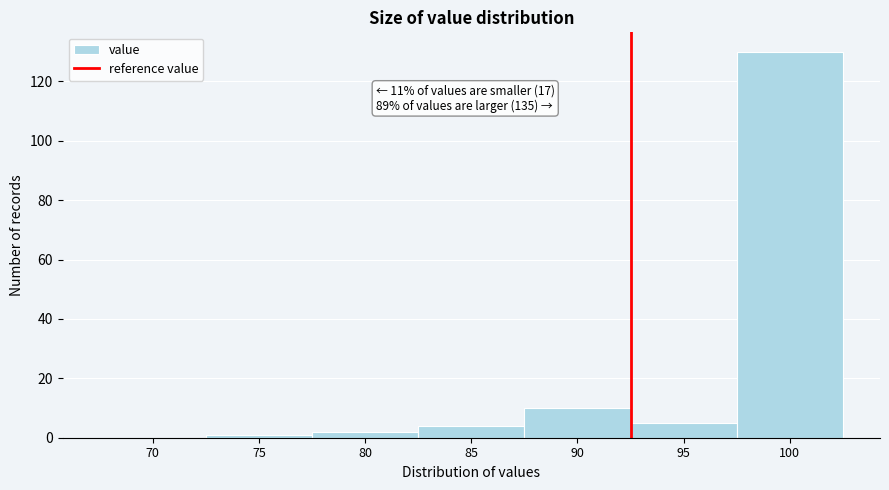

Reading right to left, list all the values displayed in this chart.

100=130	95=5	90=10	85=4	80=2	75=1	70=0